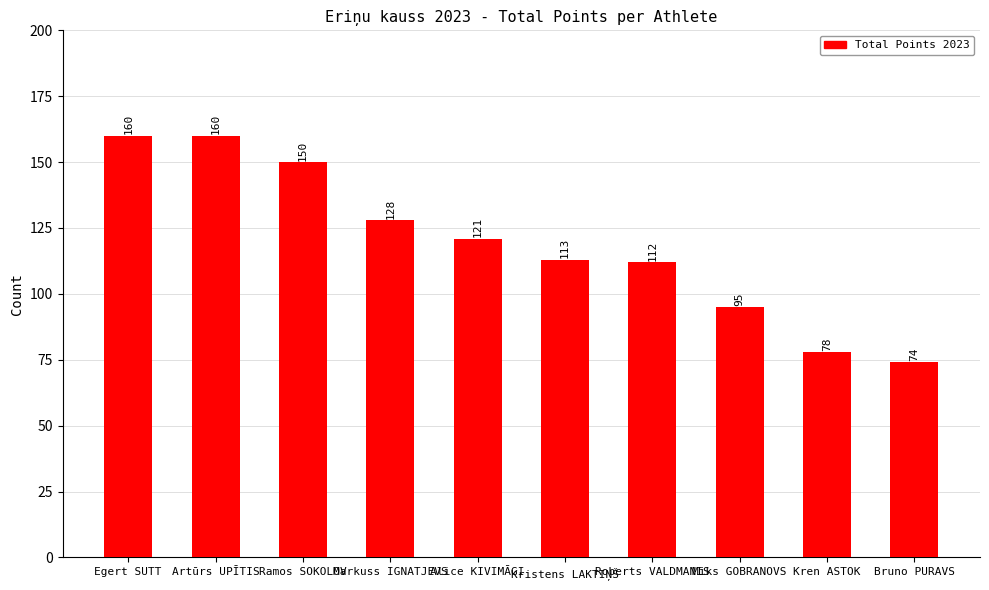

True or false: the data shows 74 at Bruno PURAVS.

True